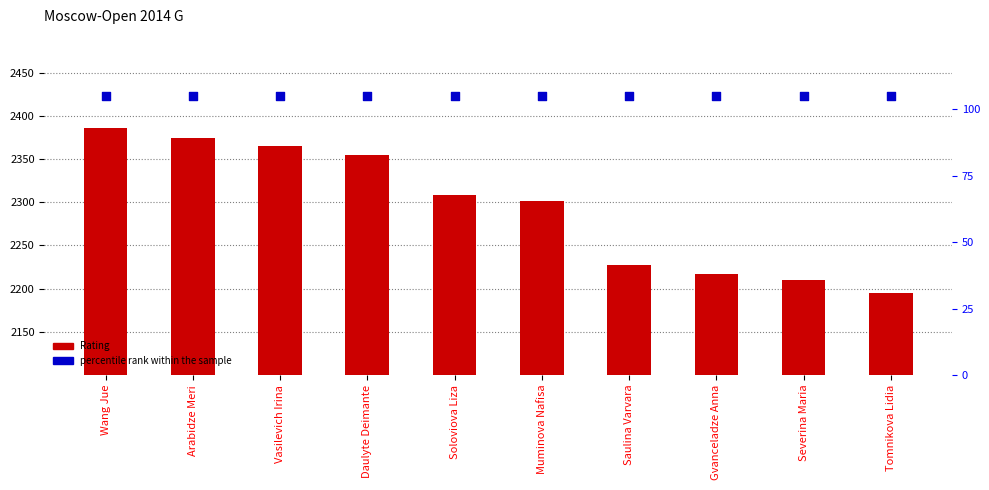

What is the total value across all series at Arabidze Meri?

2479